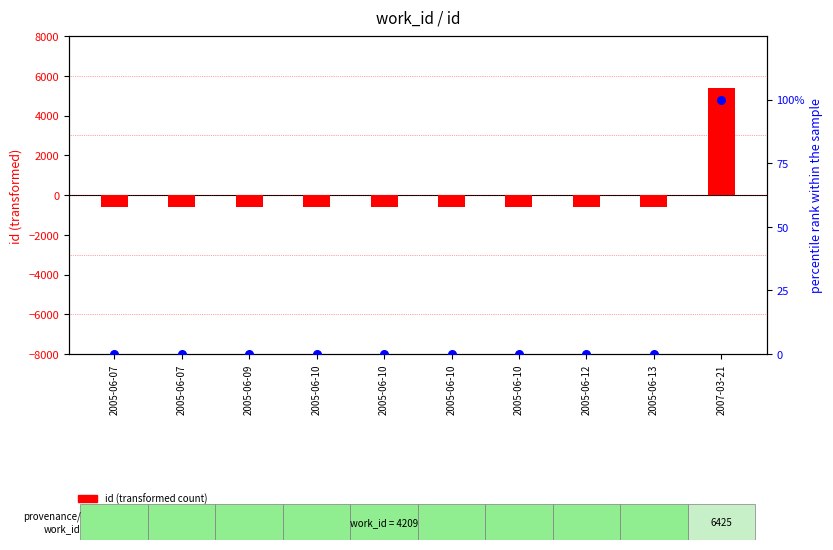

At how many categories does at least one series exceed 533?

1